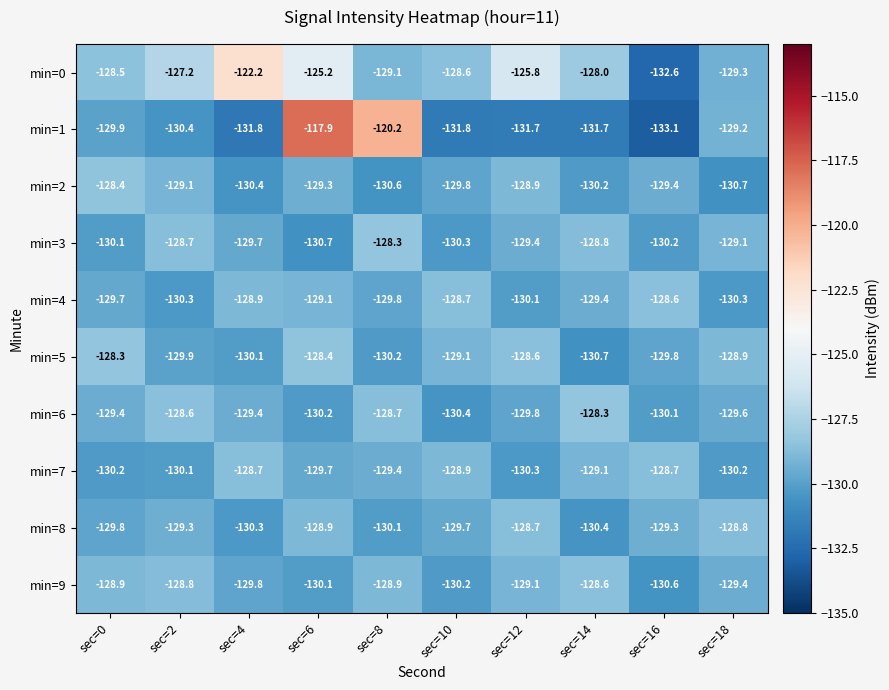

How many categories are shown in the chart?

10